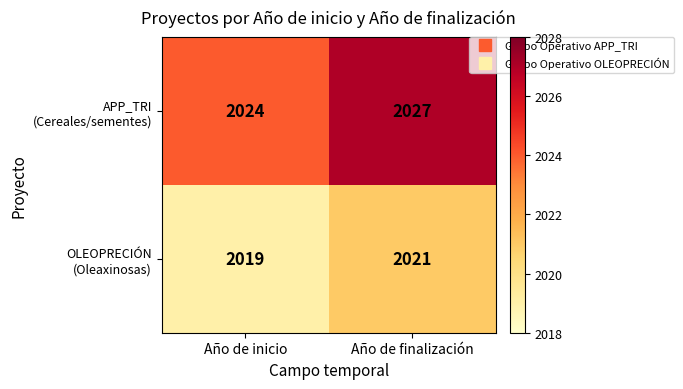

Which category has the lowest value across all series?

Año de inicio